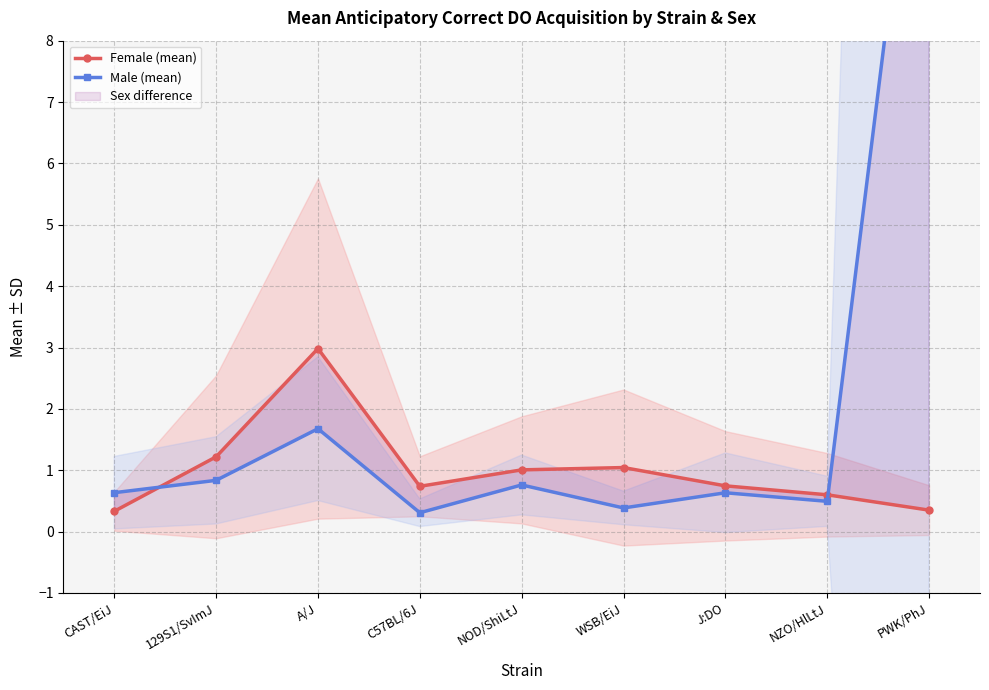

At which category does Male (mean) reach its first local valley?

C57BL/6J